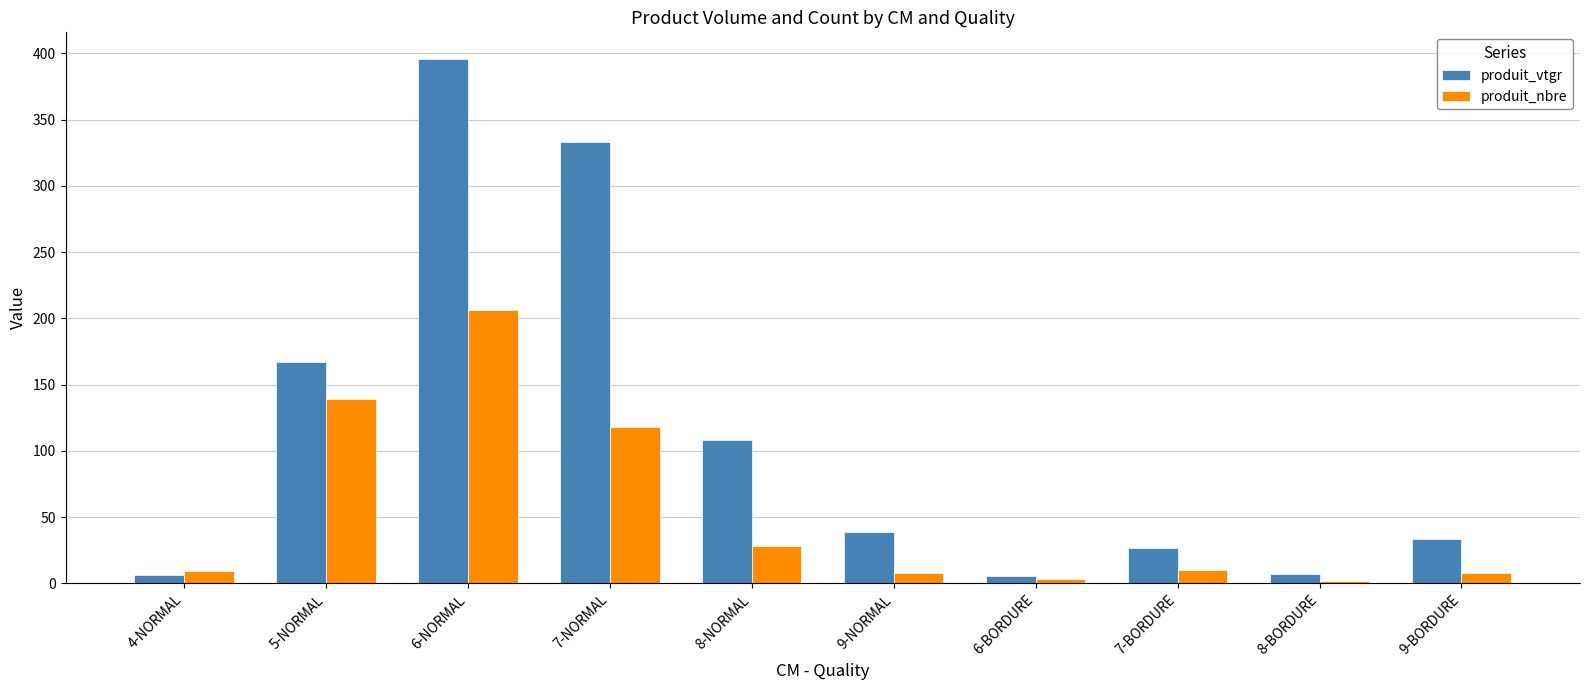

Which series has the largest total across all categories?

produit_vtgr